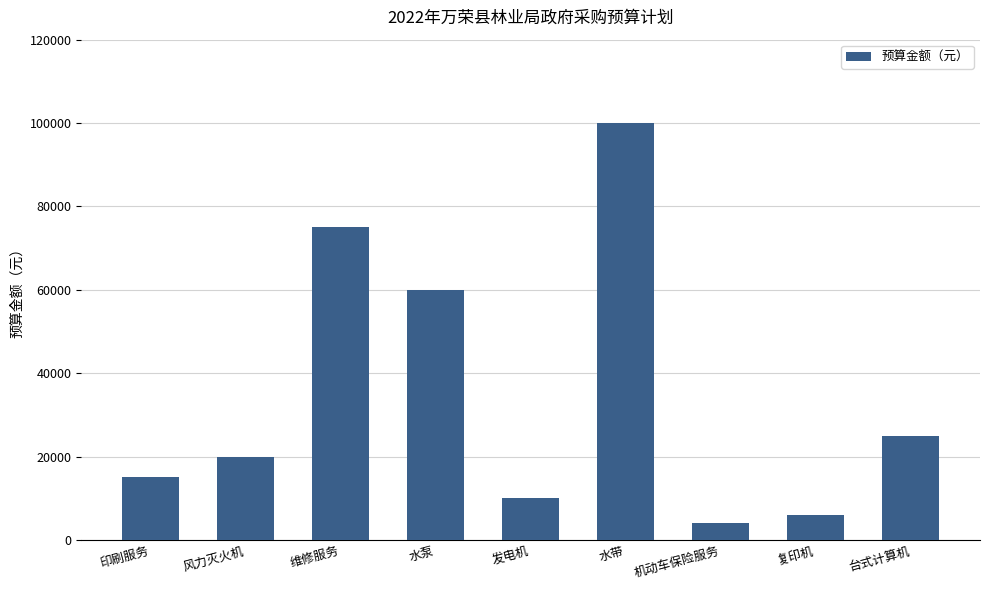

How many values are below 20000?

4